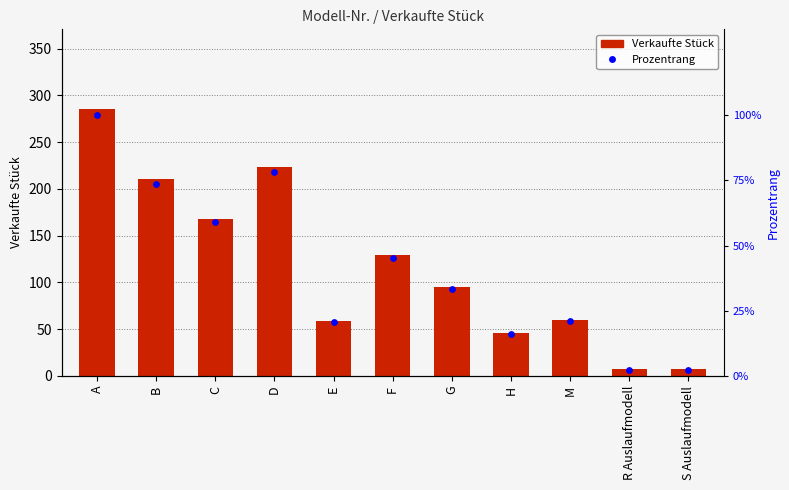

Which series has the largest total across all categories?

Verkaufte Stück